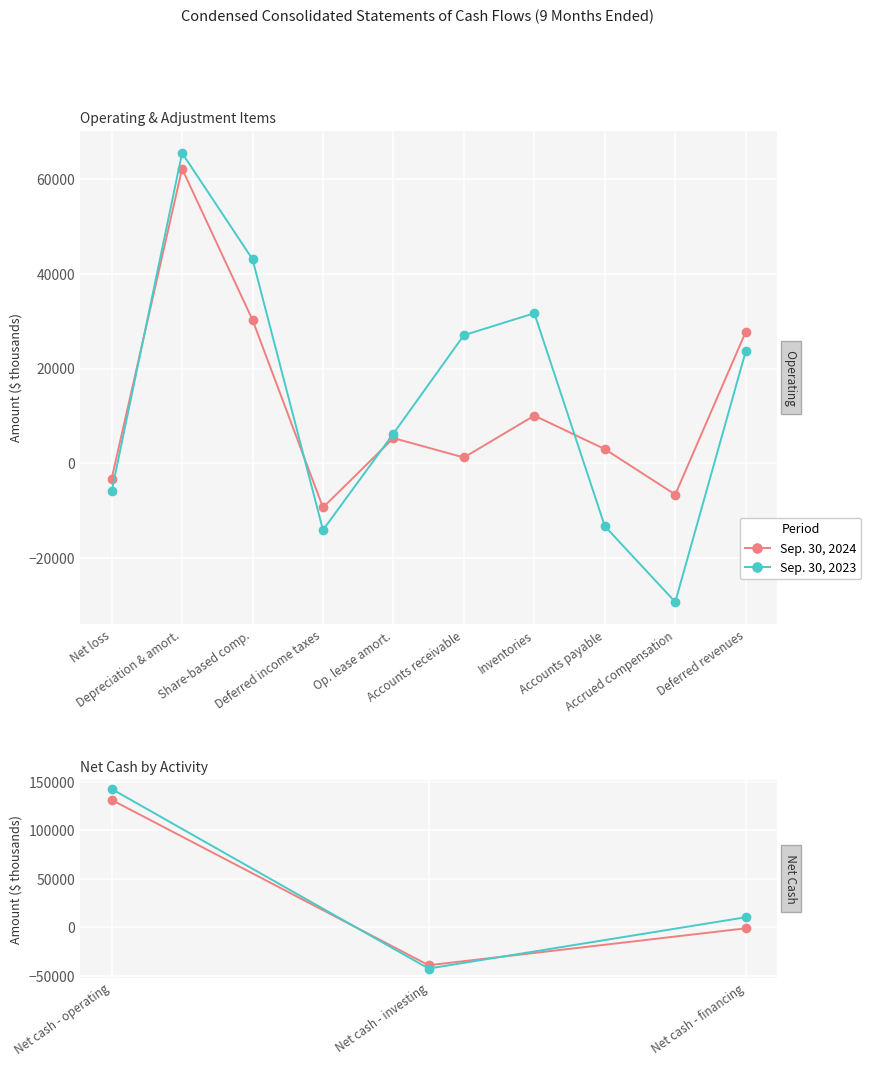

The value of Sep. 30, 2023 at Net cash - financing is 17829. True or false?

False